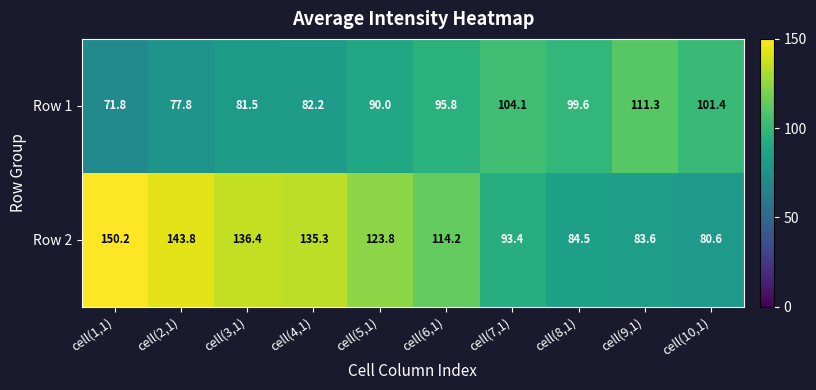

What is the minimum value shown in the chart?

71.8